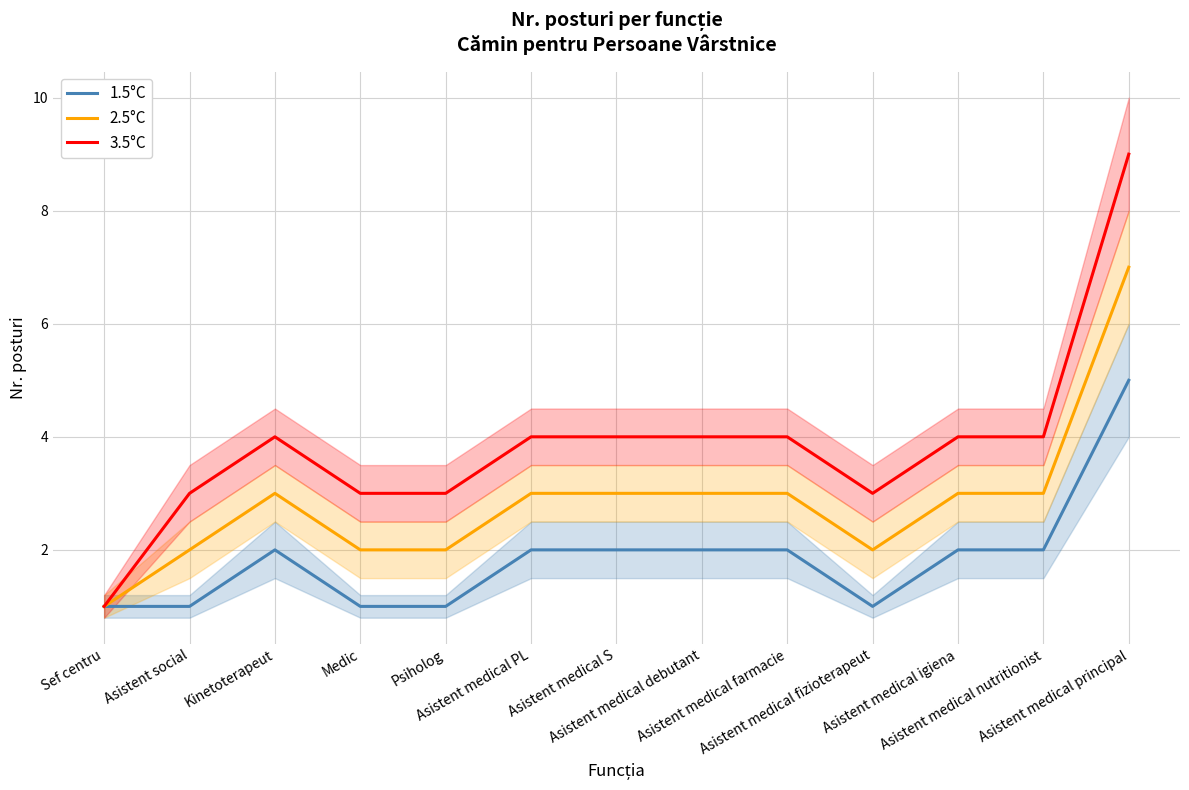

What is the label of the 8th point from the right?

Asistent medical PL